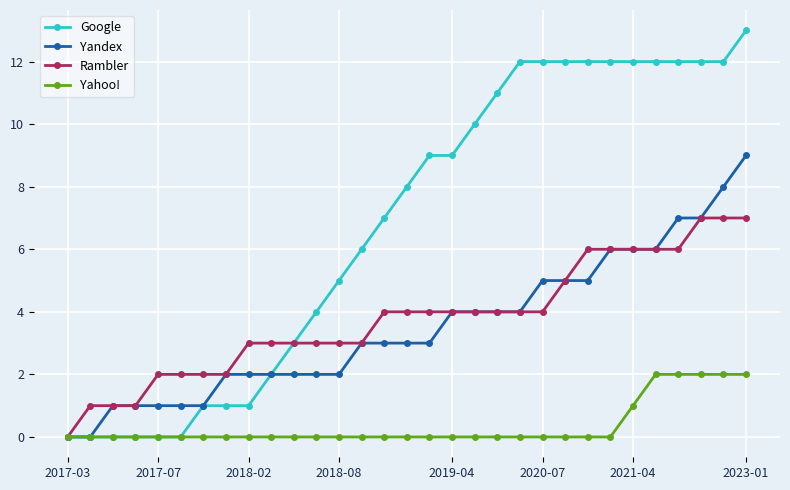

List the series in order of their peak value, lowest first.

Yahoo!, Rambler, Yandex, Google